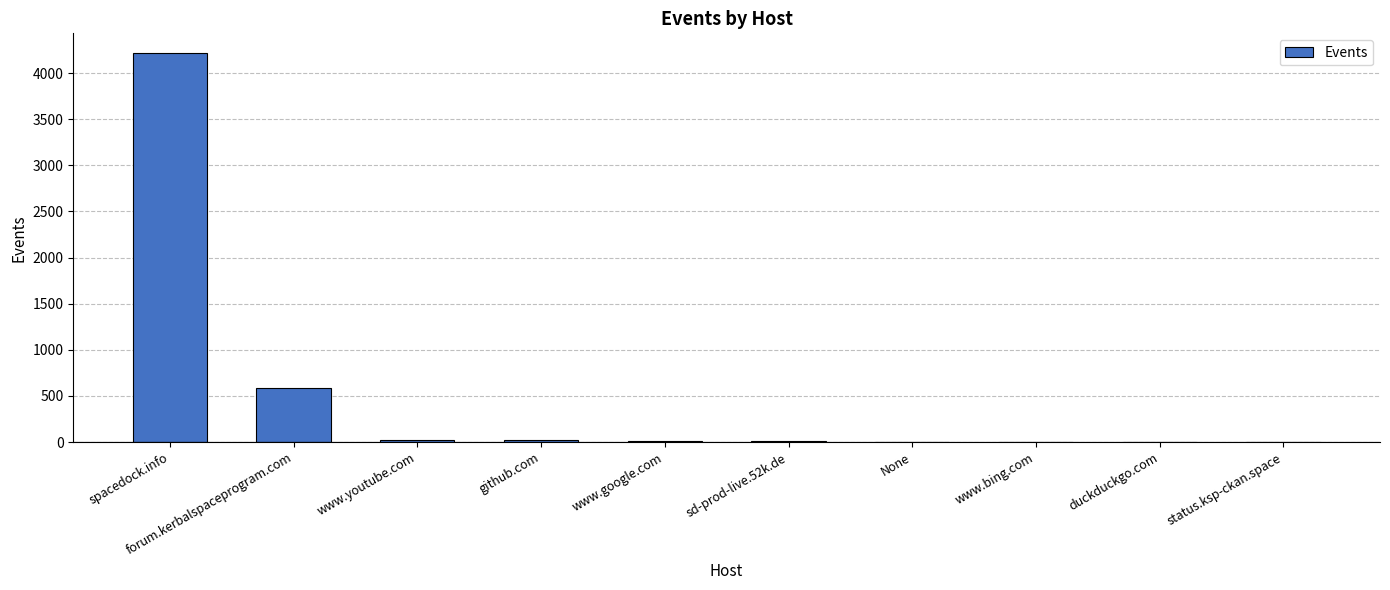

What is the sum of all values?

4874